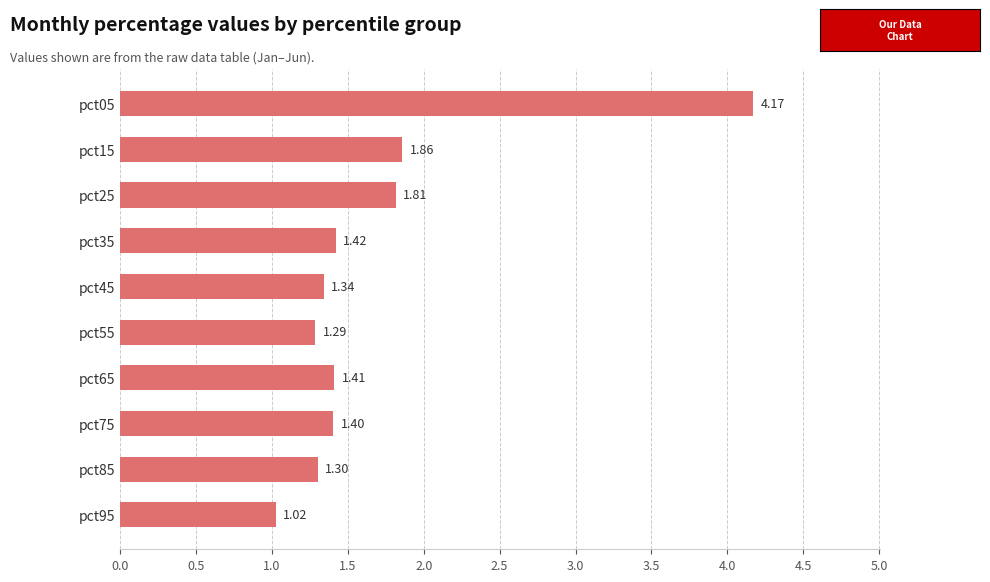

List the labels in order of value, largest first.

pct05, pct15, pct25, pct35, pct65, pct75, pct45, pct85, pct55, pct95